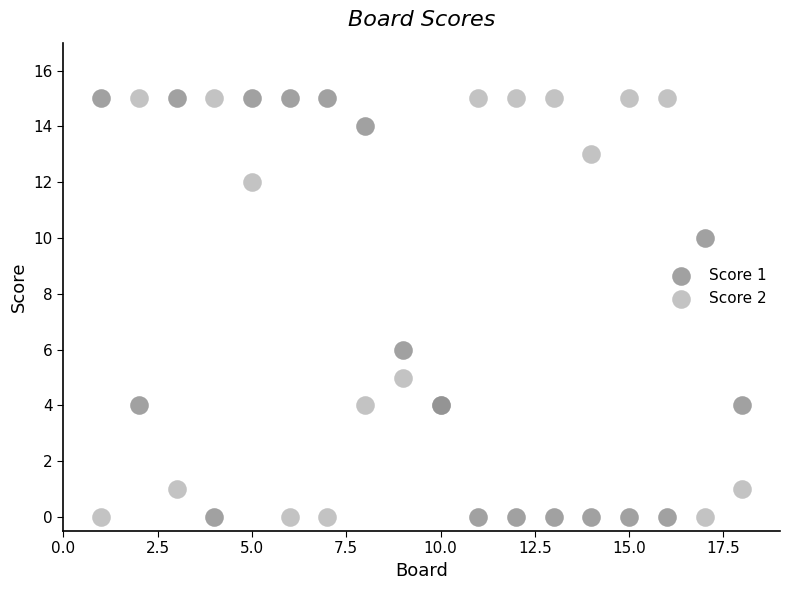

Across all series, what Y value is closest to 7?

6